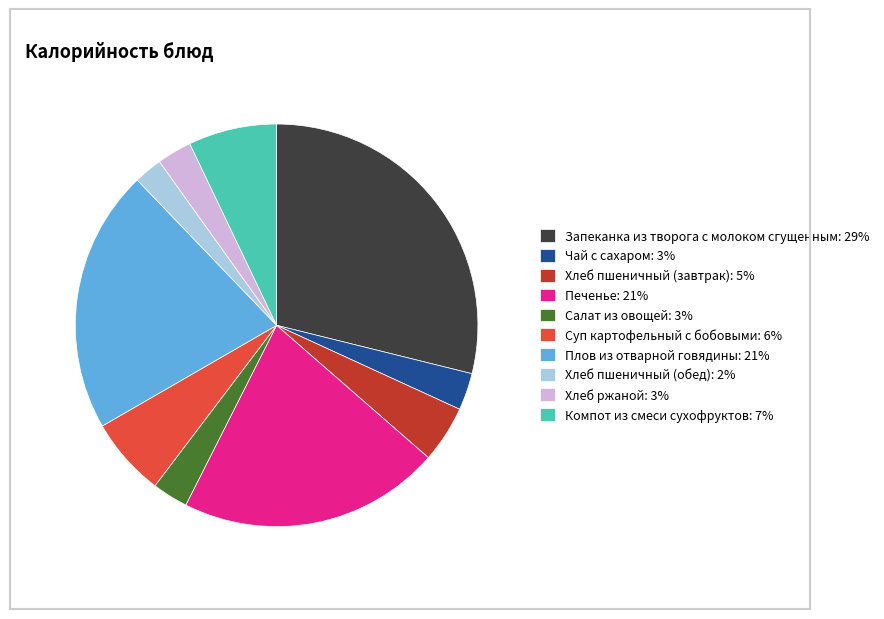

Which slice is the largest?

Запеканка из творога с молоком сгущенным